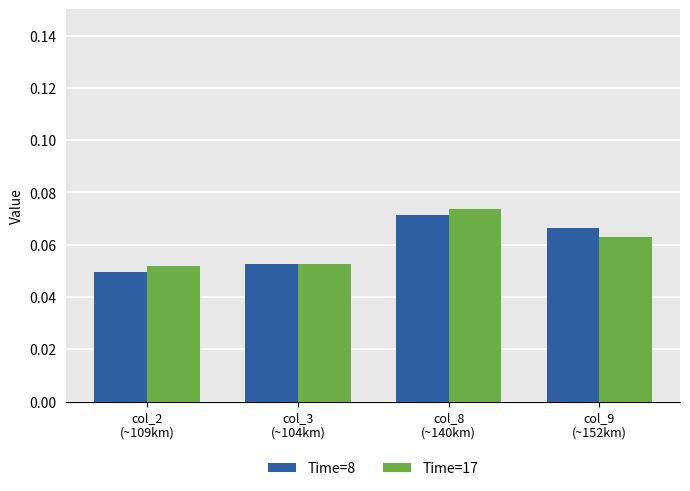

How many Time=17 values are between 0 and 1?

4